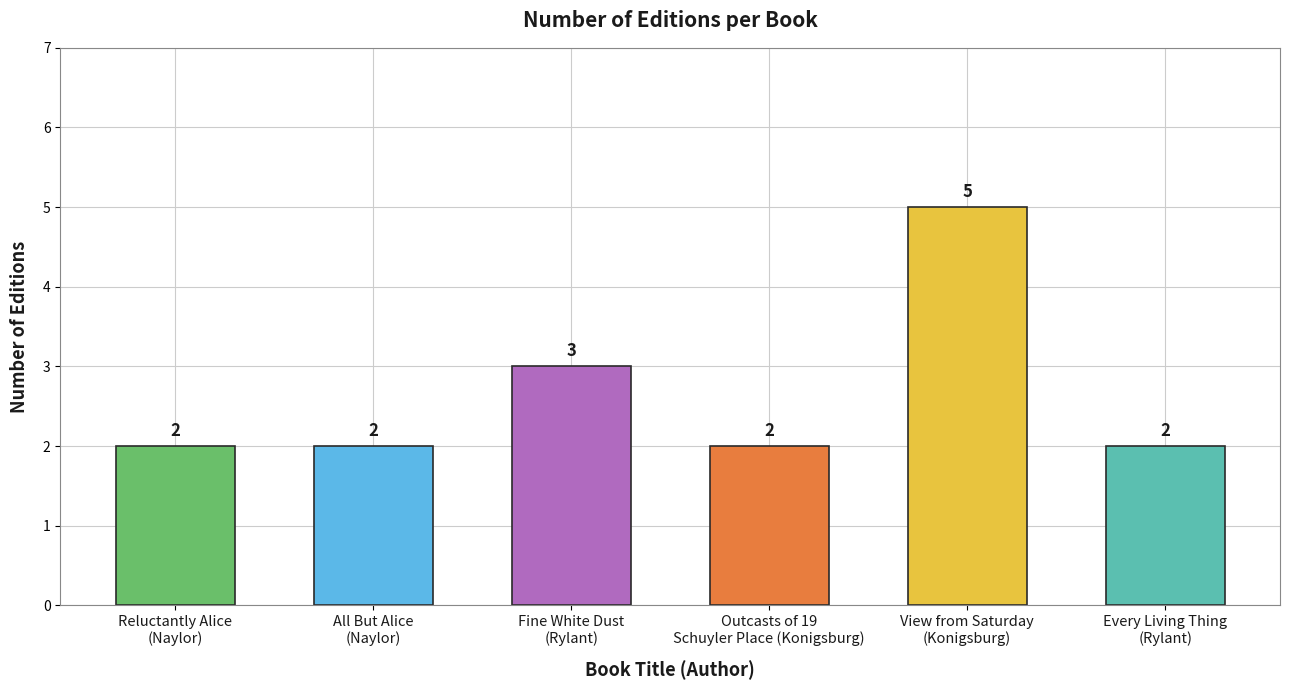

Are the bars grouped side by side (vs. stacked)?

No